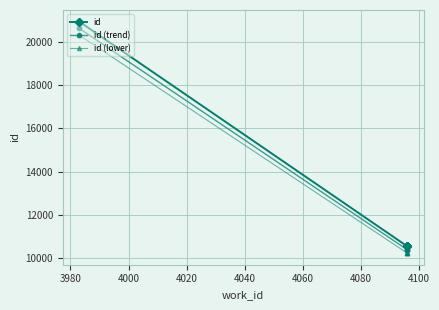

How many series are shown in this chart?

3